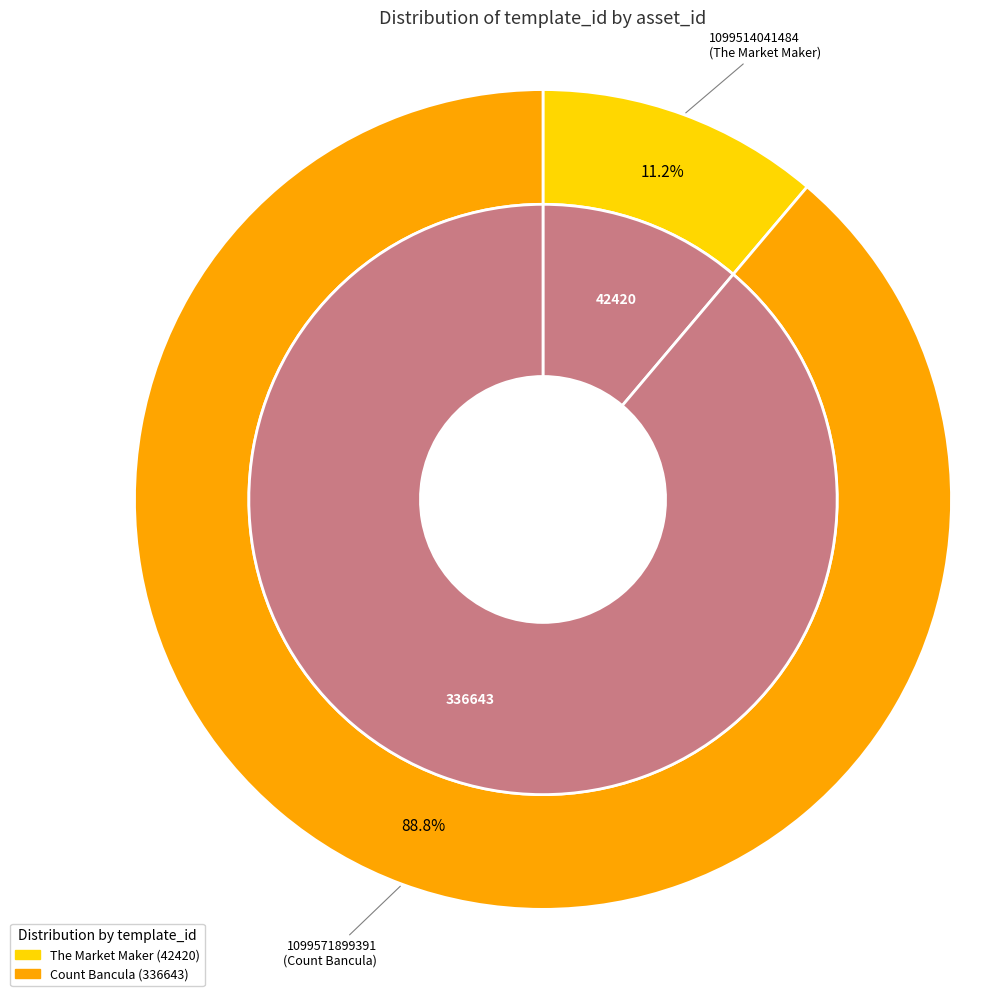

Does any single category account for the majority?

Yes